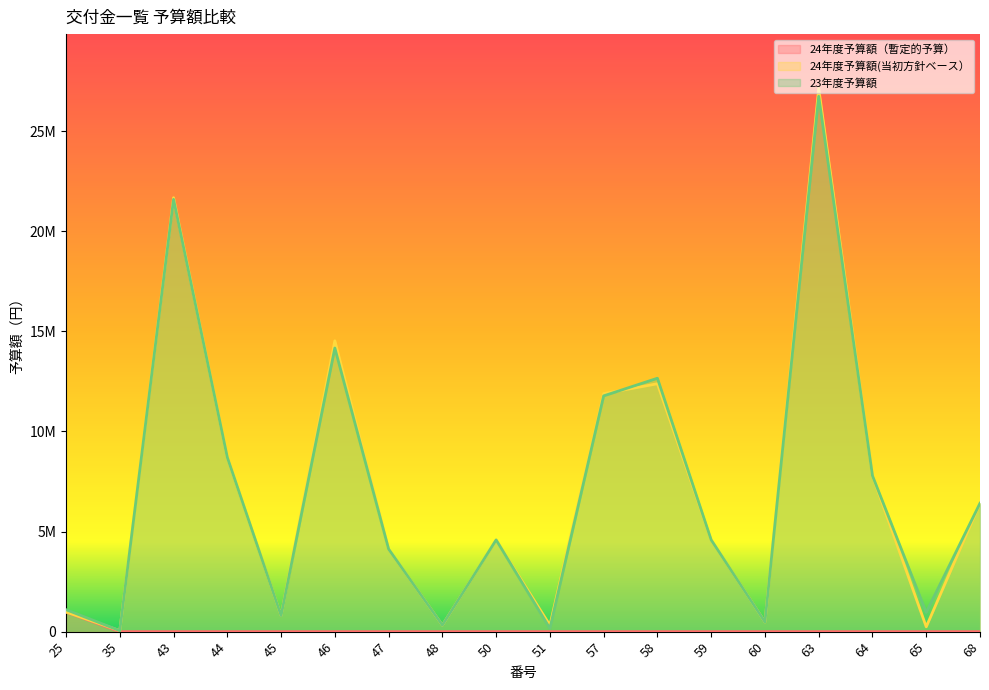

Where is the first local maximum for 23年度予算額?

43